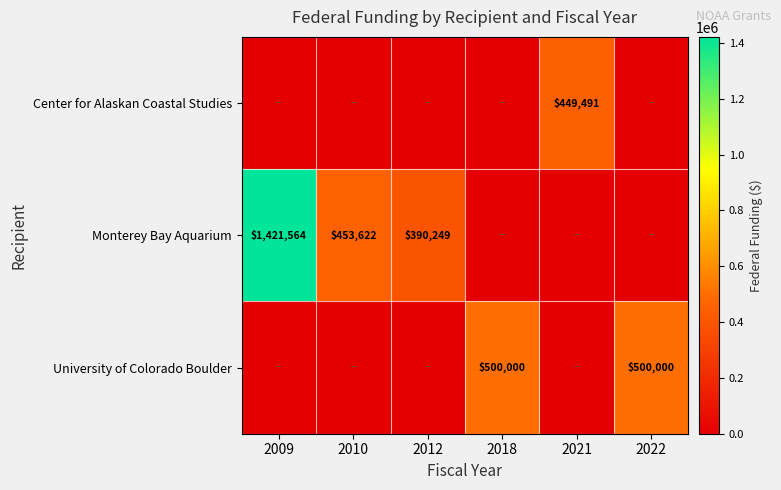

The University of Colorado Boulder series shows 500000 at 2022. True or false?

True